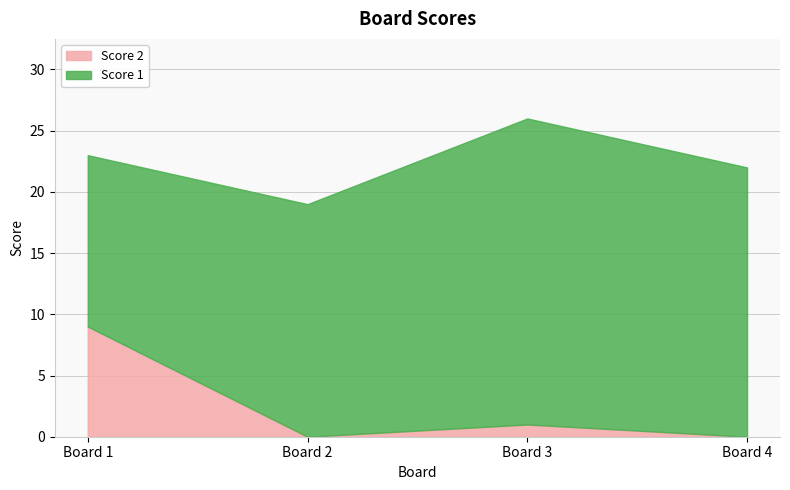

How many positive values does the Score 2 series have?

2